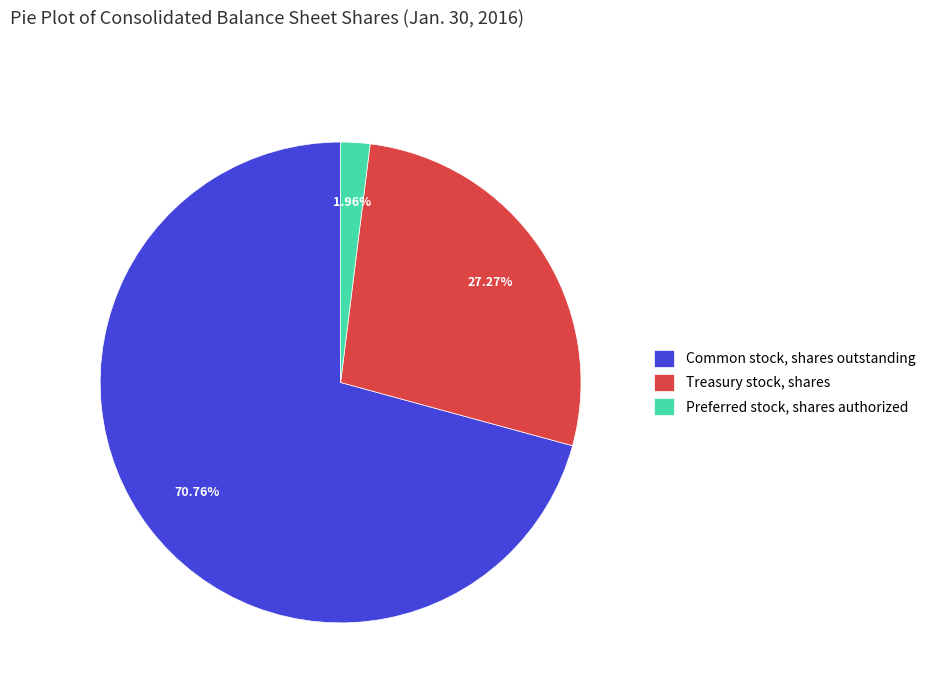

To the nearest percent, what is the combined percentage of Preferred stock, shares authorized and Treasury stock, shares?

29%